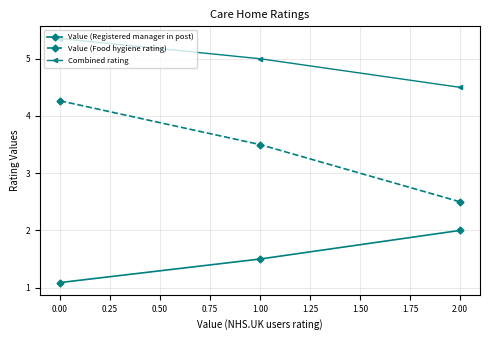

At how many categories does at least one series exceed 2?

3